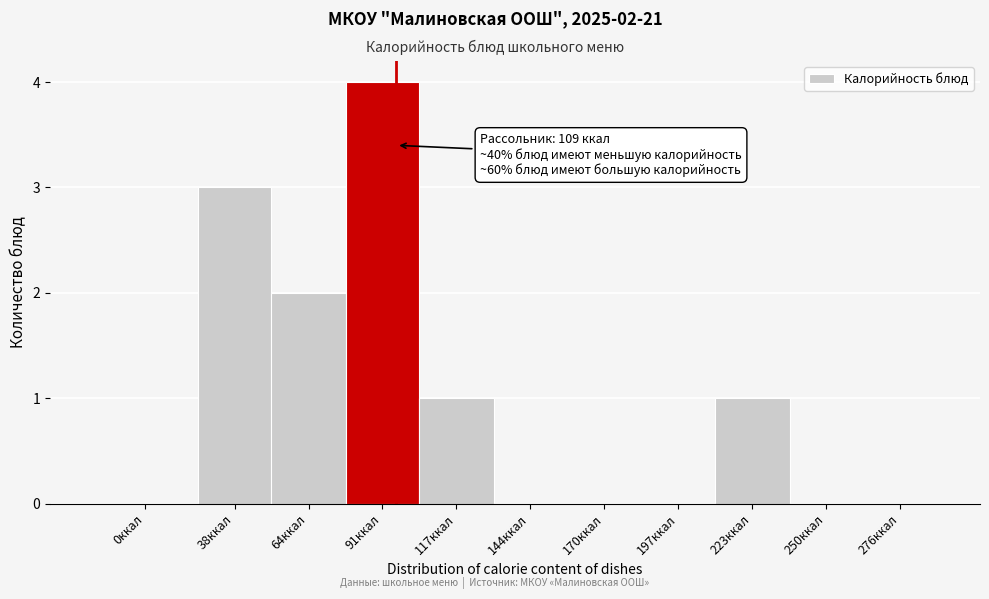

Reading left to right, extract all data points from this chart.

0ккал=0	38ккал=3	64ккал=2	91ккал=4	117ккал=1	144ккал=0	170ккал=0	197ккал=0	223ккал=1	250ккал=0	276ккал=0